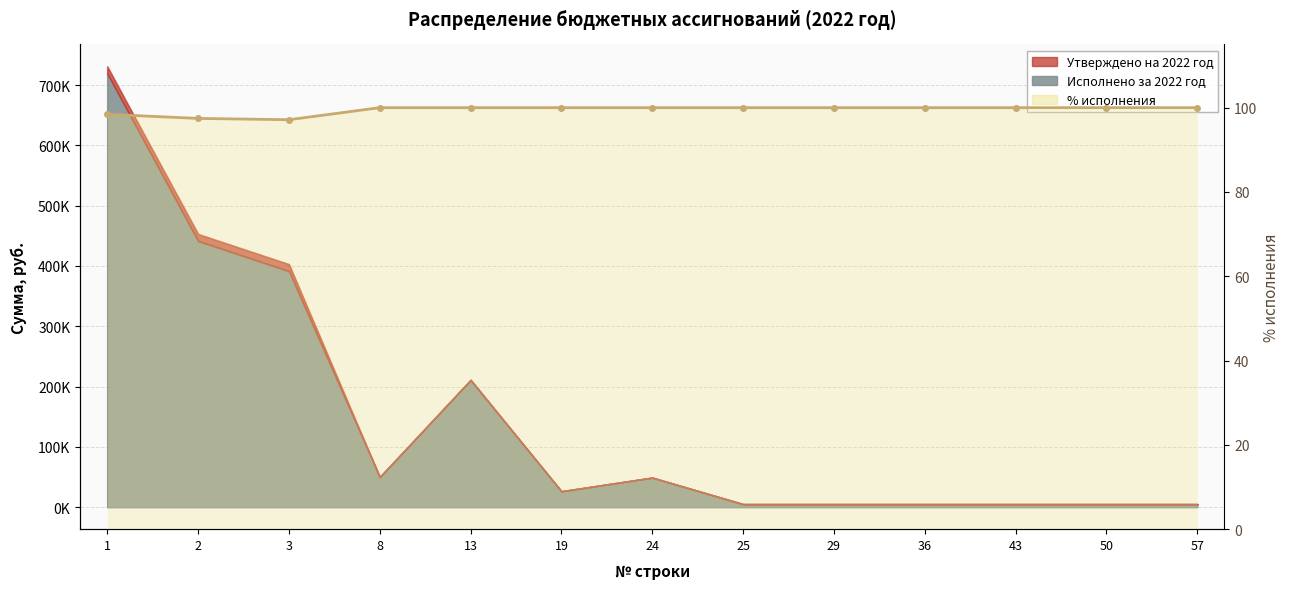

Reading right to left, what are all the values shown in this chart?

57=100.0	50=100.0	43=100.0	36=100.0	29=100.0	25=100.0	24=100.0	19=100.0	13=100.0	8=100.0	3=97.1	2=97.5	1=98.4